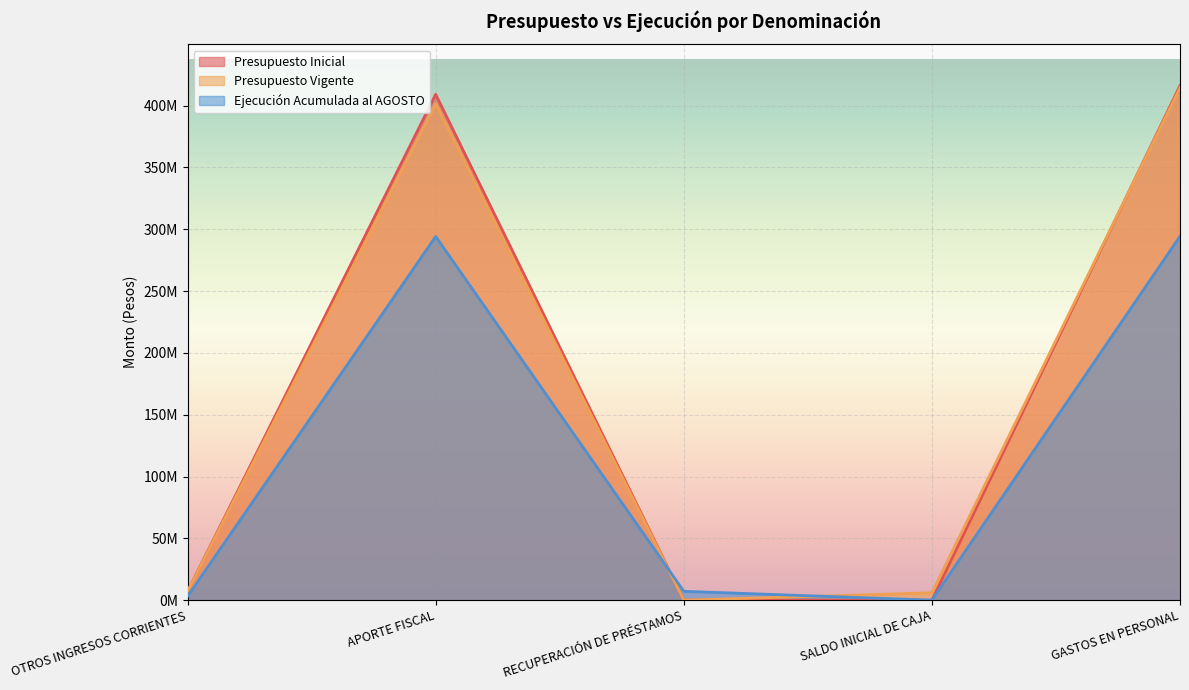

At which label does Ejecución Acumulada al AGOSTO first exceed 7177832?

APORTE FISCAL